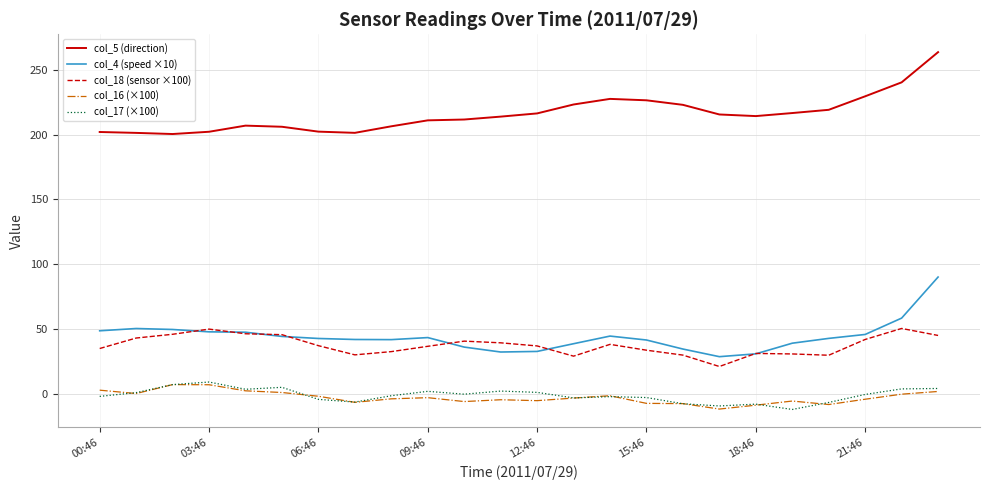

True or false: col_5 (direction) and col_17 (×100) cross at least once.

False